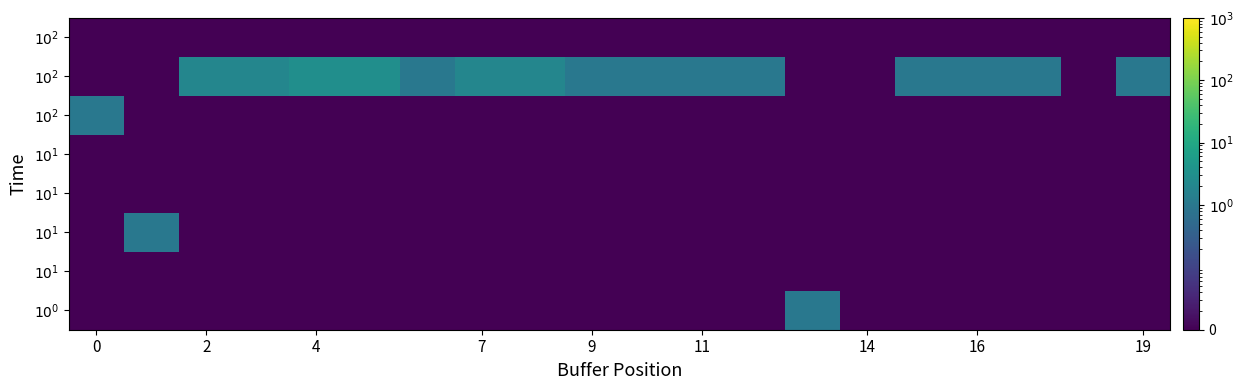

What is the spread (max minus min) of values at 2?

2.0